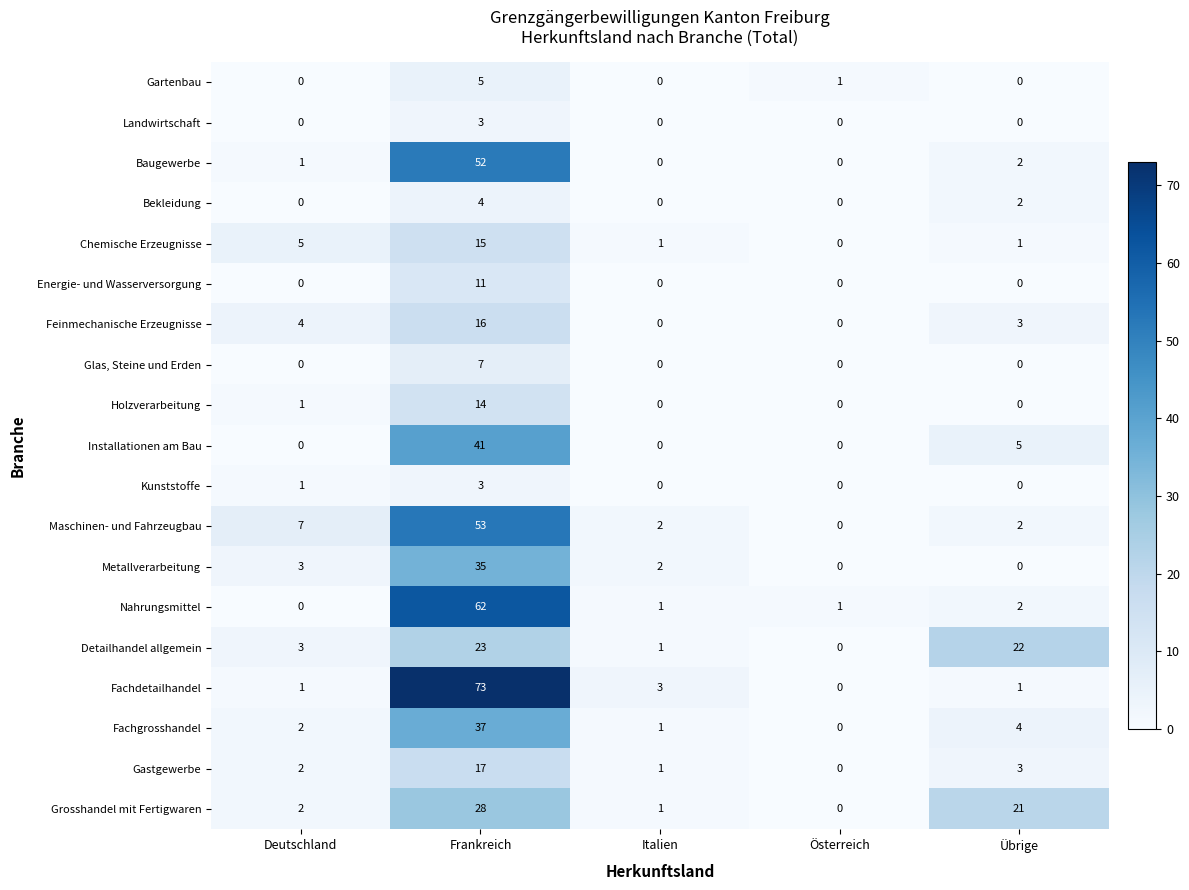

Which category has the highest value in the Metallverarbeitung series?

Frankreich